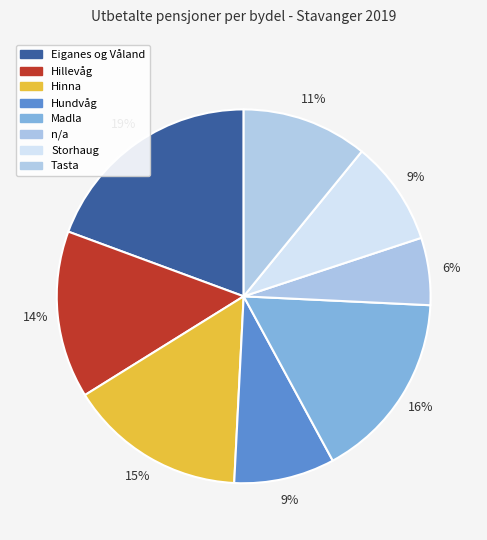

The Storhaug slice represents 1% of the pie. True or false?

False